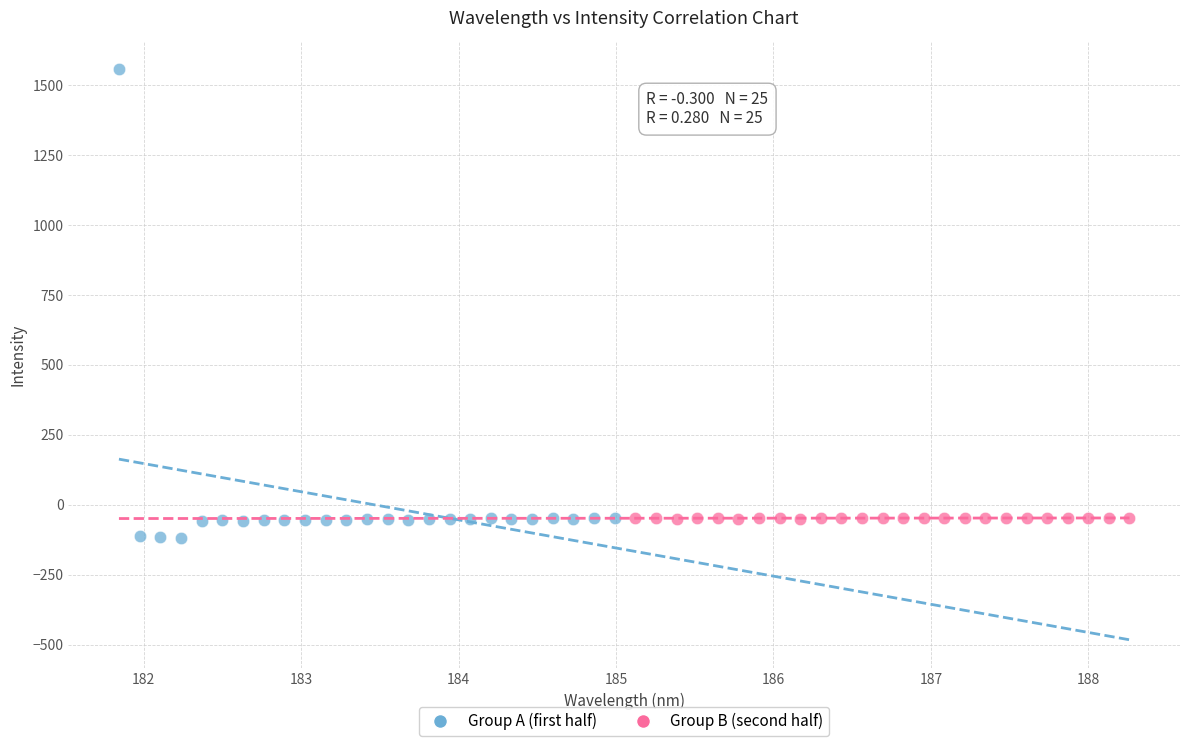

Which series contains the lowest Y value?

Group A (first half)